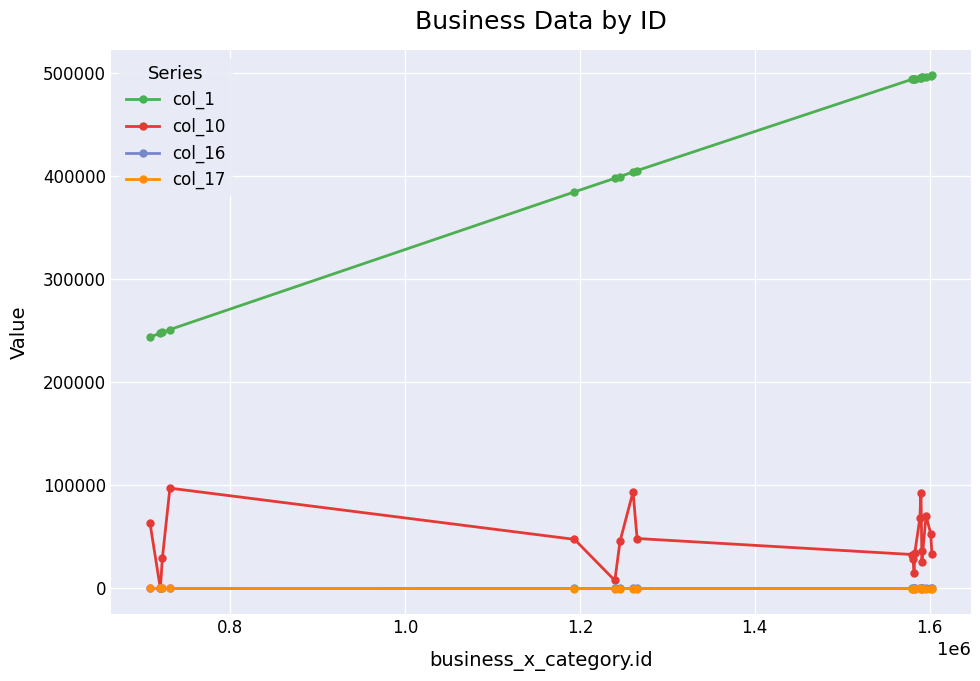

What is the difference between the second highest and minimum values in the col_17 series?

119.8